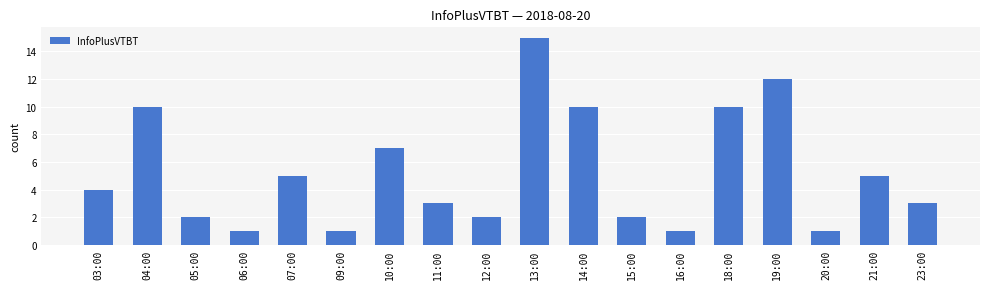

Where is the data nearest to the value 8?

10:00